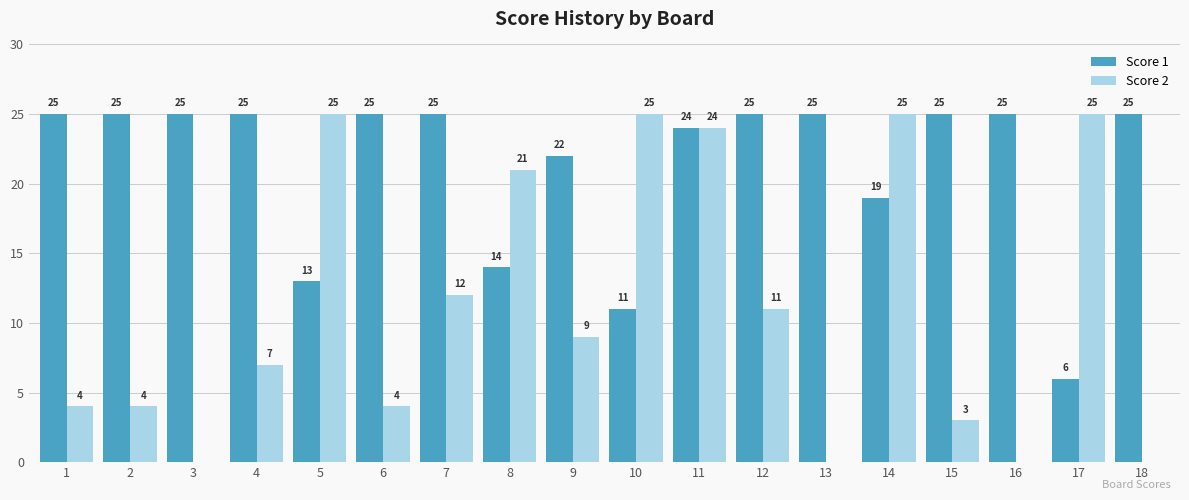

At which category is the sum across all series the highest?

11